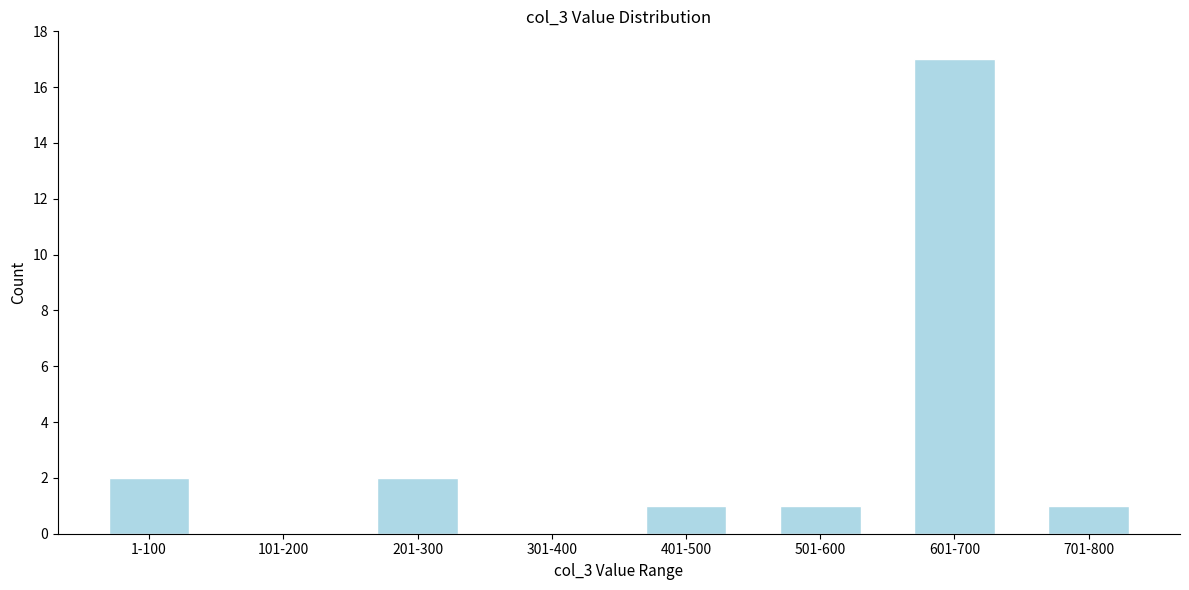

Reading left to right, transcribe all the data shown in this chart.

1-100=2	101-200=0	201-300=2	301-400=0	401-500=1	501-600=1	601-700=17	701-800=1